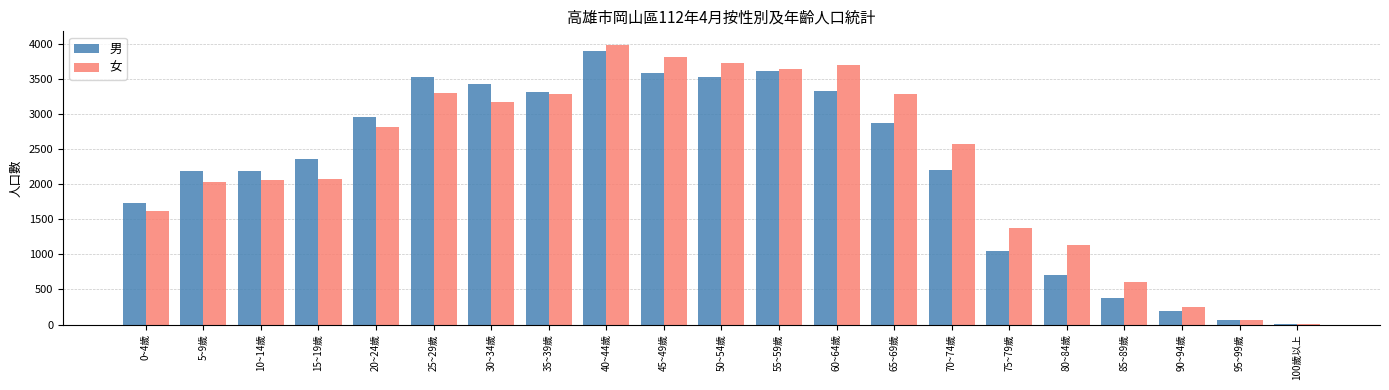

Is the value of 男 at 10~14歲 greater than the value of 女 at 35~39歲?

No